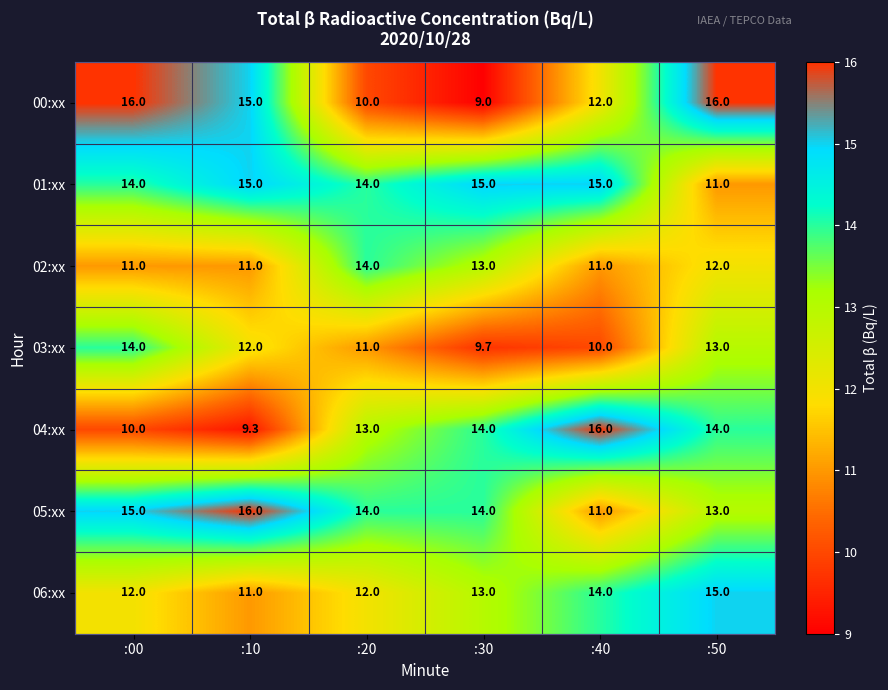

Where is 02:xx nearest to the value 12?

:50